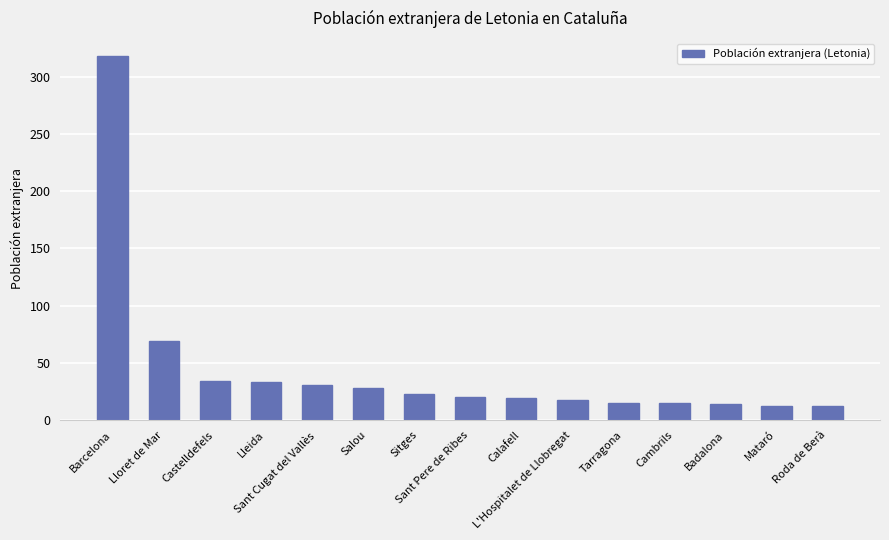

At which label does the data first exceed 20?

Barcelona